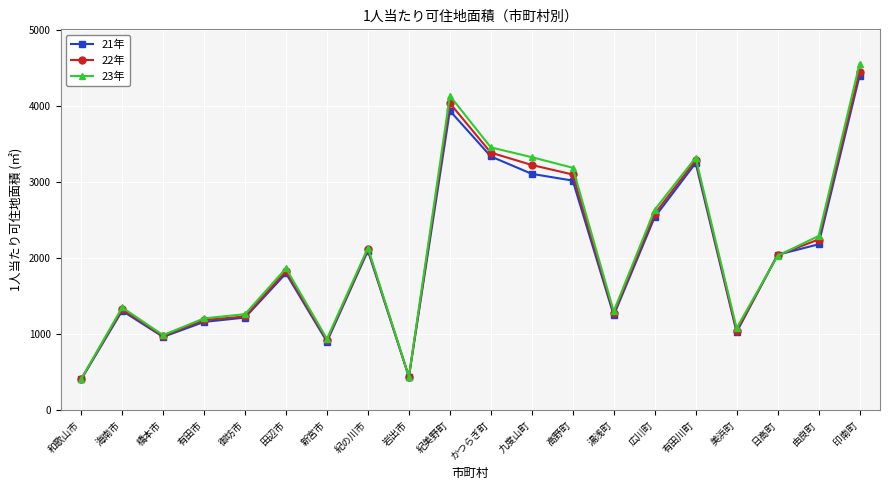

At which category does the chart reach its peak across all series?

印南町